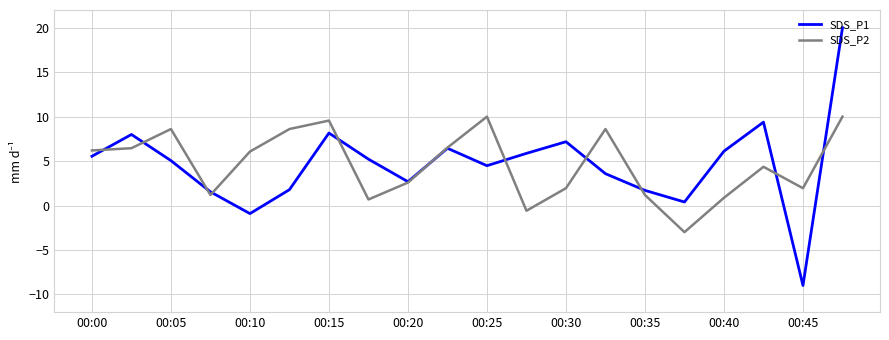

What is the minimum value for SDS_P1?

-9.0